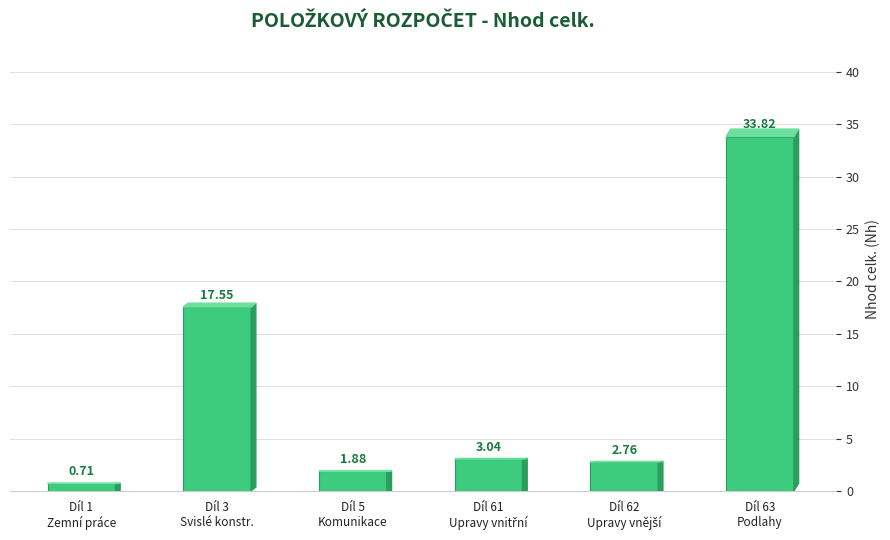

What is the difference between the maximum and minimum values?

33.1